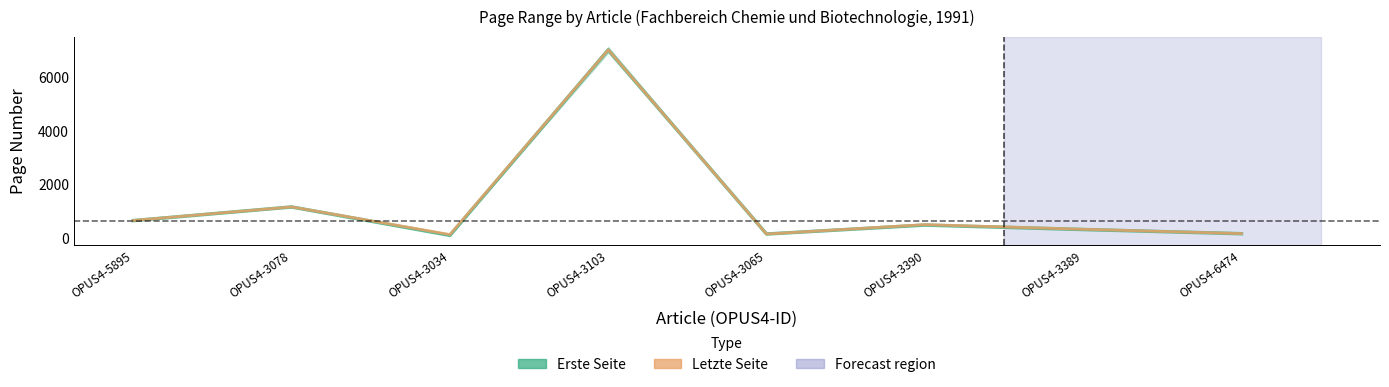

At which label is Letzte Seite (line) closest to 3573?

OPUS4-3078